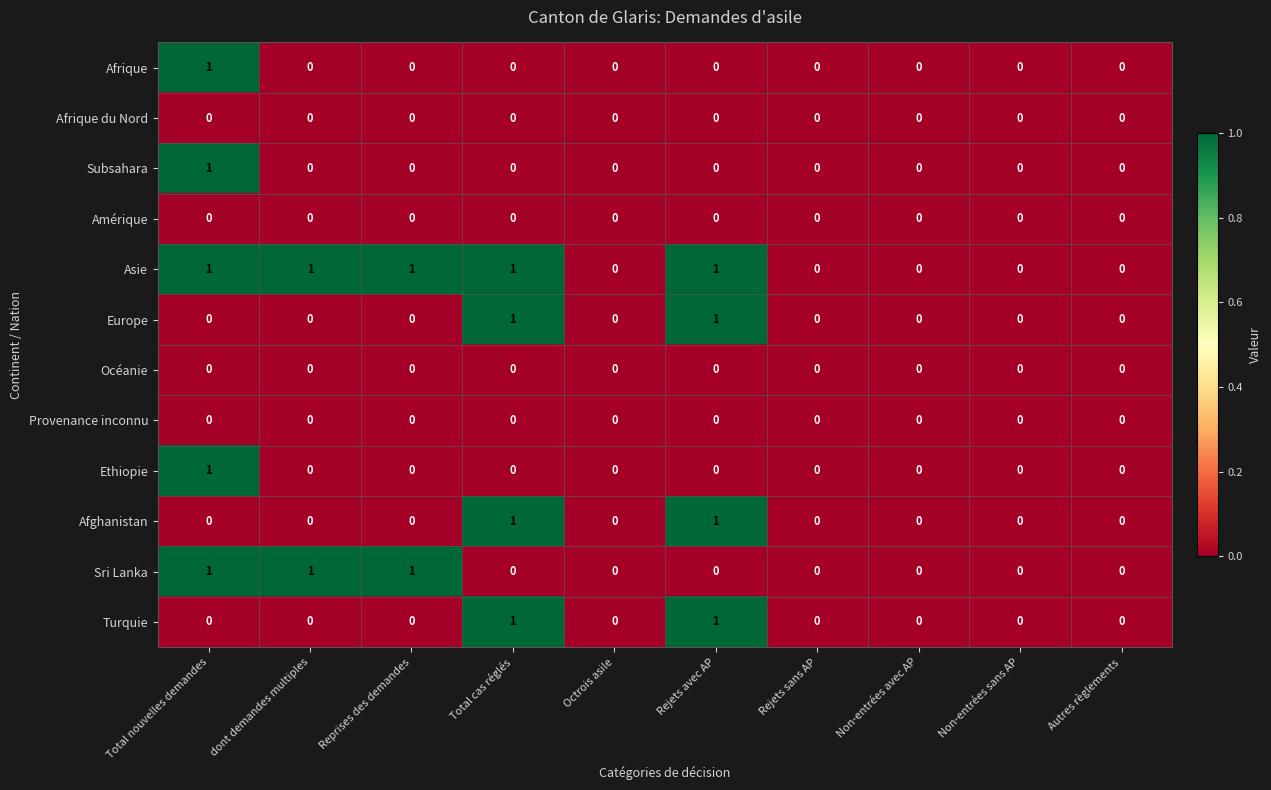

The Subsahara series shows 0 at Non-entrées avec AP. True or false?

True